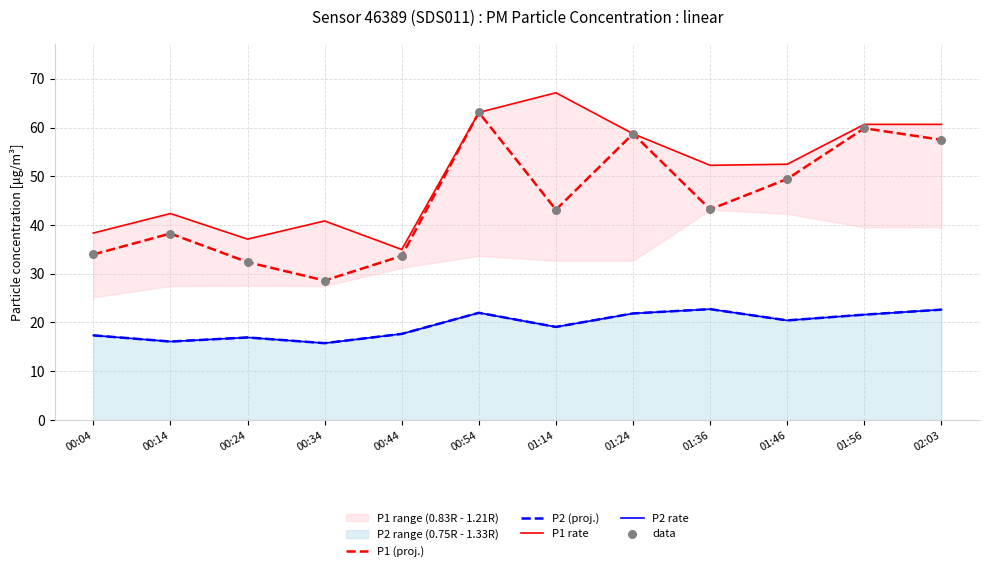

Is the value of P2 rate at 00:04 greater than the value of P1 rate at 00:44?

No